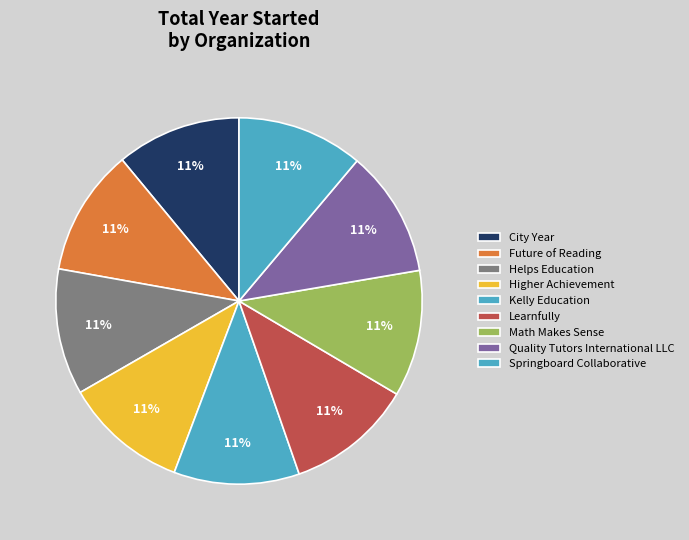

Which has a higher value, Quality Tutors International LLC or Kelly Education?

Quality Tutors International LLC